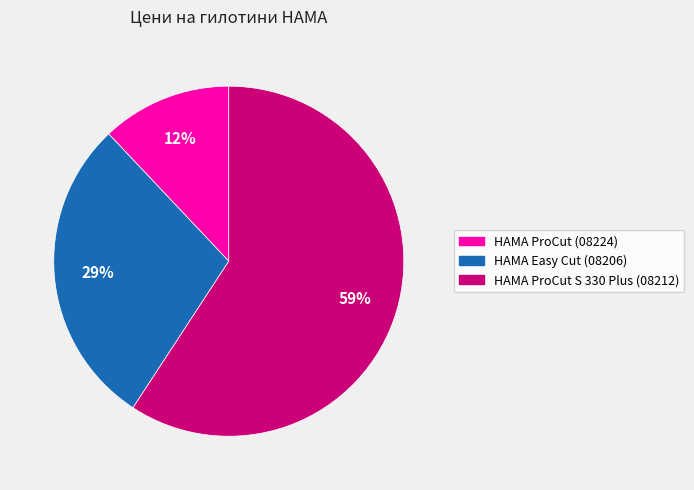

How many segments does this pie chart have?

3